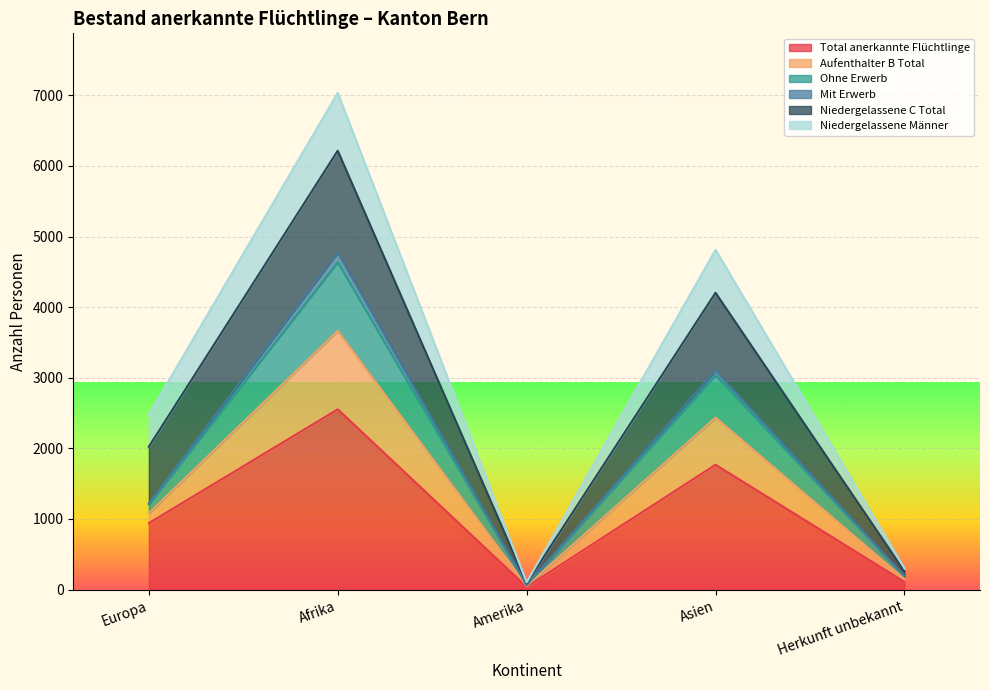

True or false: Total anerkannte Flüchtlinge and Ohne Erwerb intersect in this chart.

False